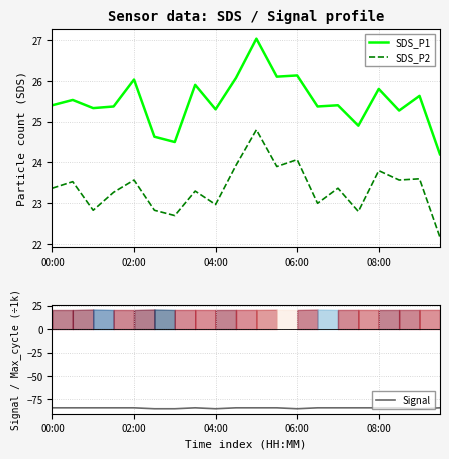

What is the minimum value for SDS_P1?

24.2